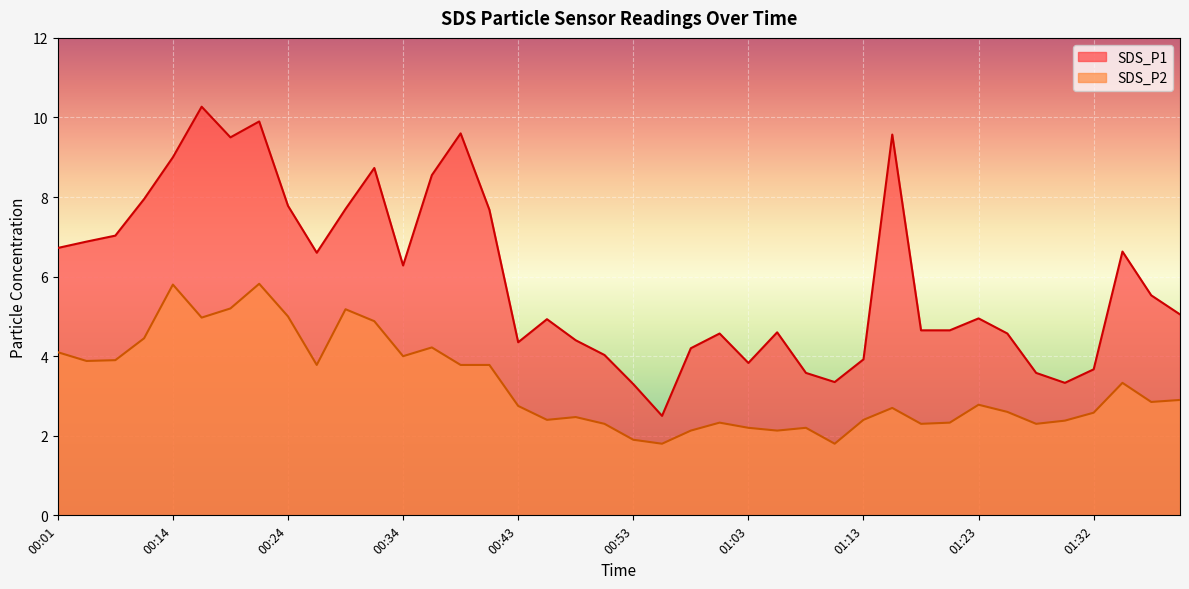

What is the label of the 29th point from the right?

00:31